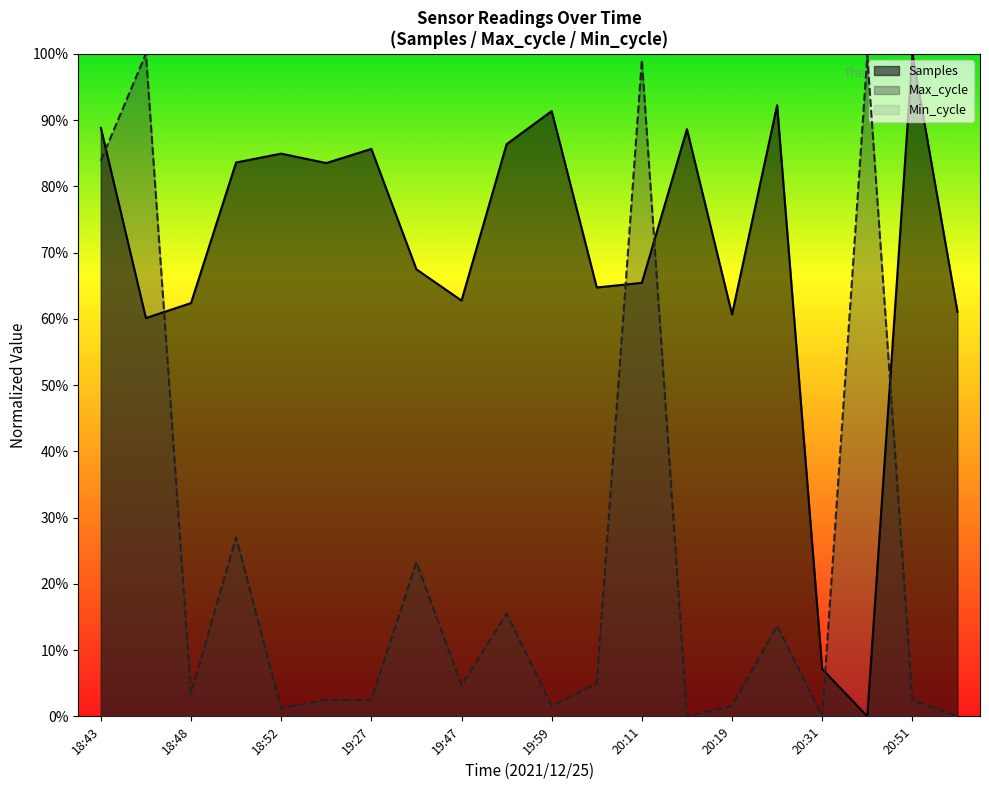

Which has a higher value, 19:44 or 19:49?

19:49